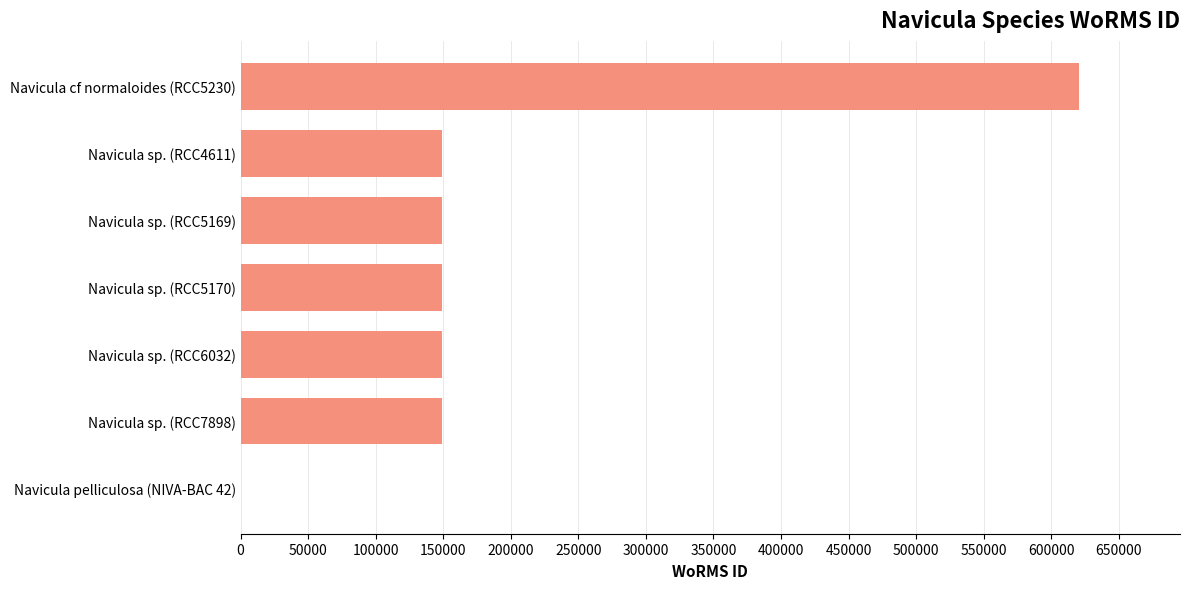

What is the ratio of the value at Navicula sp. (RCC5169) to the value at Navicula sp. (RCC4611)?

1.0